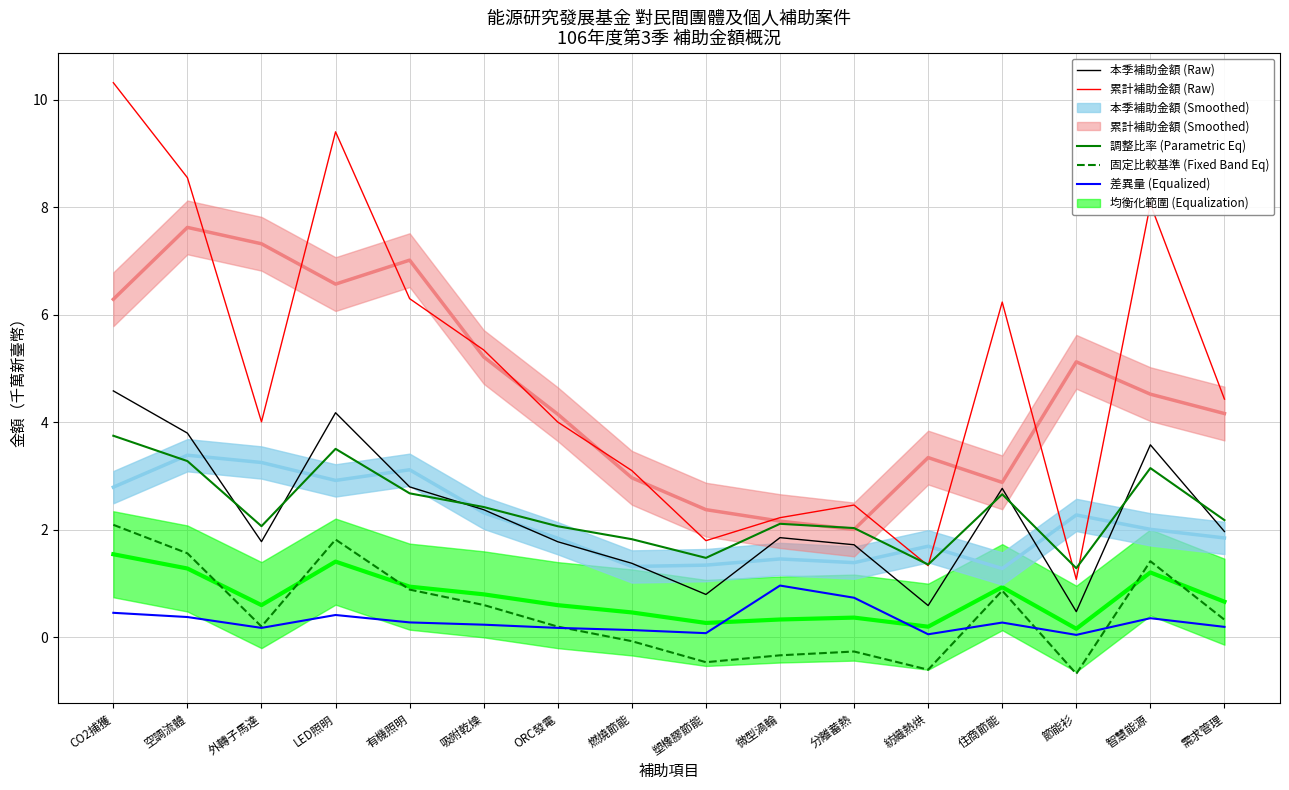

Which series has the largest total across all categories?

累計補助金額 (Raw)